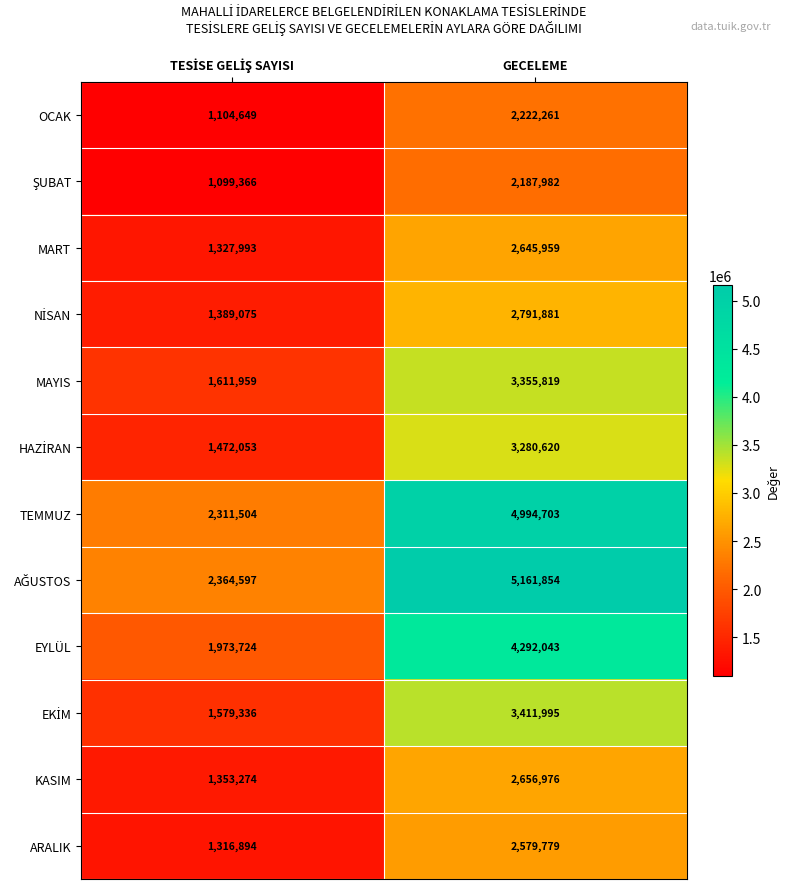

How many categories are shown in the chart?

2